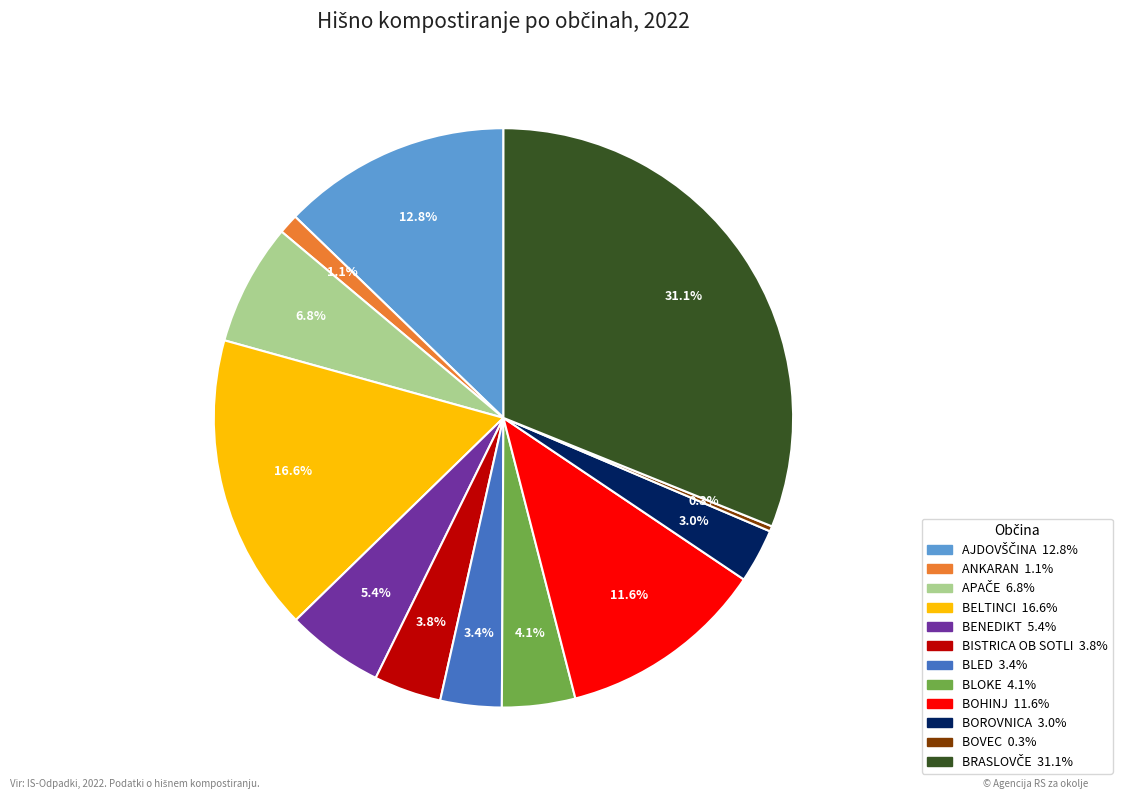

True or false: BLED accounts for 3% of the total.

True